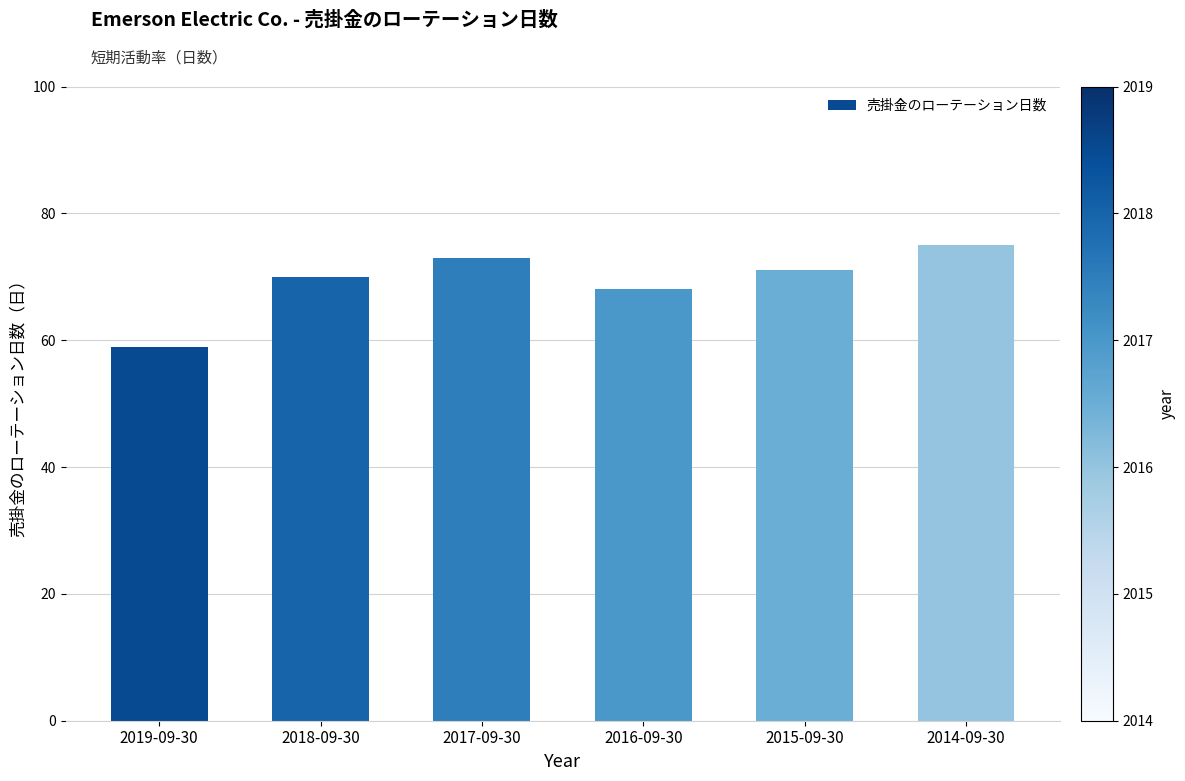

What is the label of the 6th bar from the right?

2019-09-30